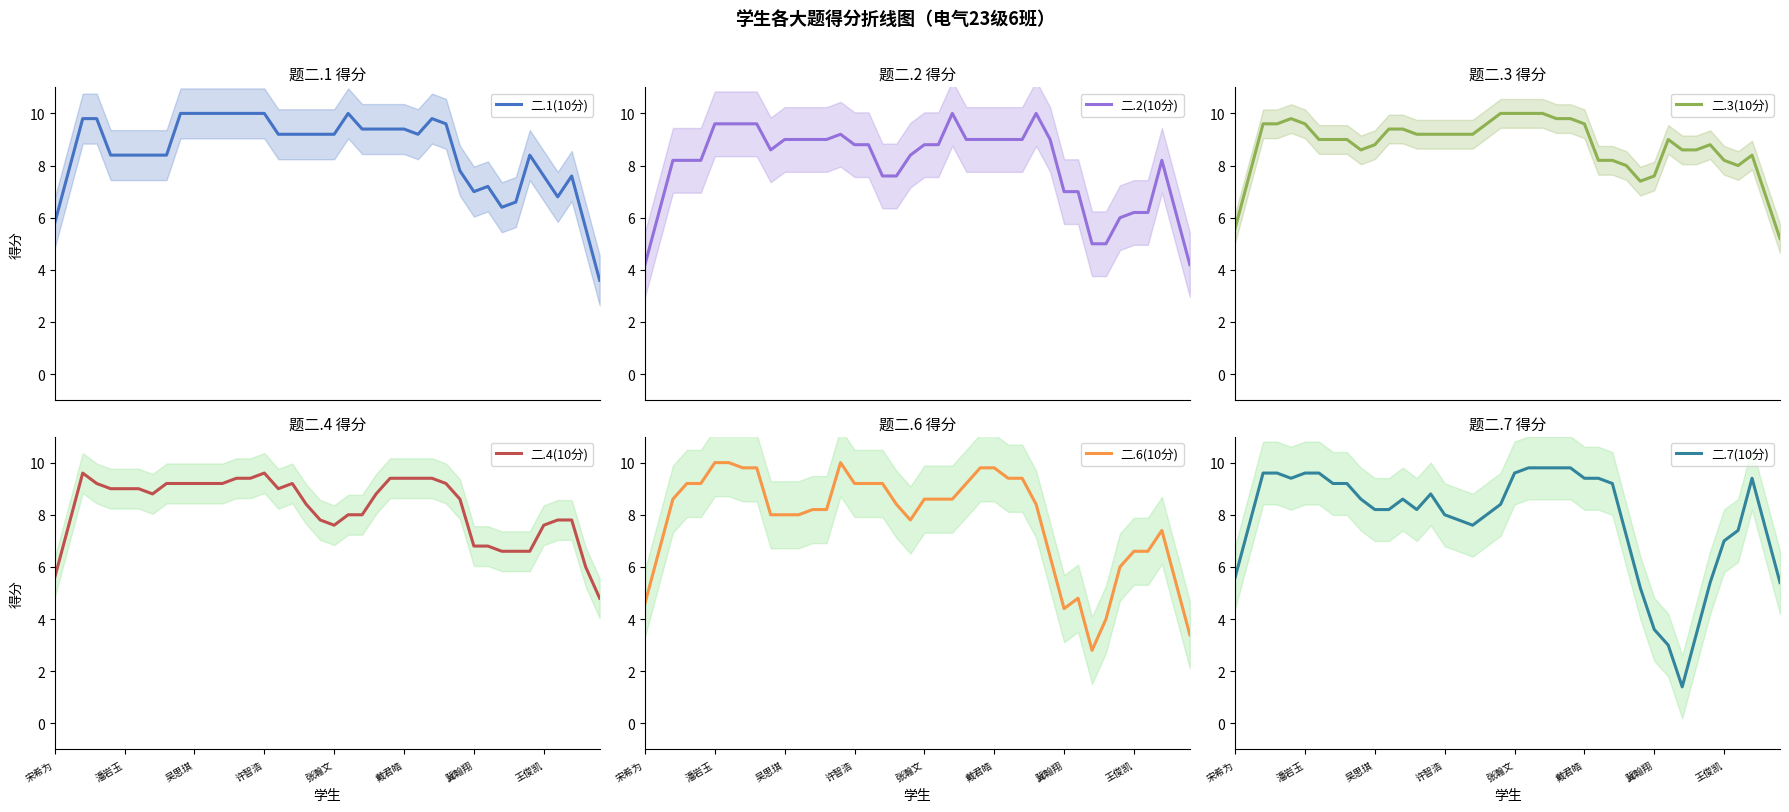

Reading left to right, transcribe all the data shown in this chart.

二.1(10分): 5.8	7.8	9.8	9.8	8.4	8.4	8.4	8.4	8.4	10.0	10.0	10.0	10.0	10.0	10.0	10.0	9.2	9.2	9.2	9.2	9.2	10.0	9.4	9.4	9.4	9.4	9.2	9.8	9.6	7.8	7.0	7.2	6.4	6.6	8.4	7.6	6.8	7.6	5.6	3.6
二.2(10分): 4.2	6.2	8.2	8.2	8.2	9.6	9.6	9.6	9.6	8.6	9.0	9.0	9.0	9.0	9.2	8.8	8.8	7.6	7.6	8.4	8.8	8.8	10.0	9.0	9.0	9.0	9.0	9.0	10.0	9.0	7.0	7.0	5.0	5.0	6.0	6.2	6.2	8.2	6.2	4.2
二.3(10分): 5.6	7.6	9.6	9.6	9.8	9.6	9.0	9.0	9.0	8.6	8.8	9.4	9.4	9.2	9.2	9.2	9.2	9.2	9.6	10.0	10.0	10.0	10.0	9.8	9.8	9.6	8.2	8.2	8.0	7.4	7.6	9.0	8.6	8.6	8.8	8.2	8.0	8.4	6.8	5.2
二.4(10分): 5.6	7.6	9.6	9.2	9.0	9.0	9.0	8.8	9.2	9.2	9.2	9.2	9.2	9.4	9.4	9.6	9.0	9.2	8.4	7.8	7.6	8.0	8.0	8.8	9.4	9.4	9.4	9.4	9.2	8.6	6.8	6.8	6.6	6.6	6.6	7.6	7.8	7.8	6.0	4.8
二.6(10分): 4.6	6.6	8.6	9.2	9.2	10.0	10.0	9.8	9.8	8.0	8.0	8.0	8.2	8.2	10.0	9.2	9.2	9.2	8.4	7.8	8.6	8.6	8.6	9.2	9.8	9.8	9.4	9.4	8.4	6.4	4.4	4.8	2.8	4.0	6.0	6.6	6.6	7.4	5.4	3.4
二.7(10分): 5.6	7.6	9.6	9.6	9.4	9.6	9.6	9.2	9.2	8.6	8.2	8.2	8.6	8.2	8.8	8.0	7.8	7.6	8.0	8.4	9.6	9.8	9.8	9.8	9.8	9.4	9.4	9.2	7.2	5.2	3.6	3.0	1.4	3.4	5.4	7.0	7.4	9.4	7.4	5.4